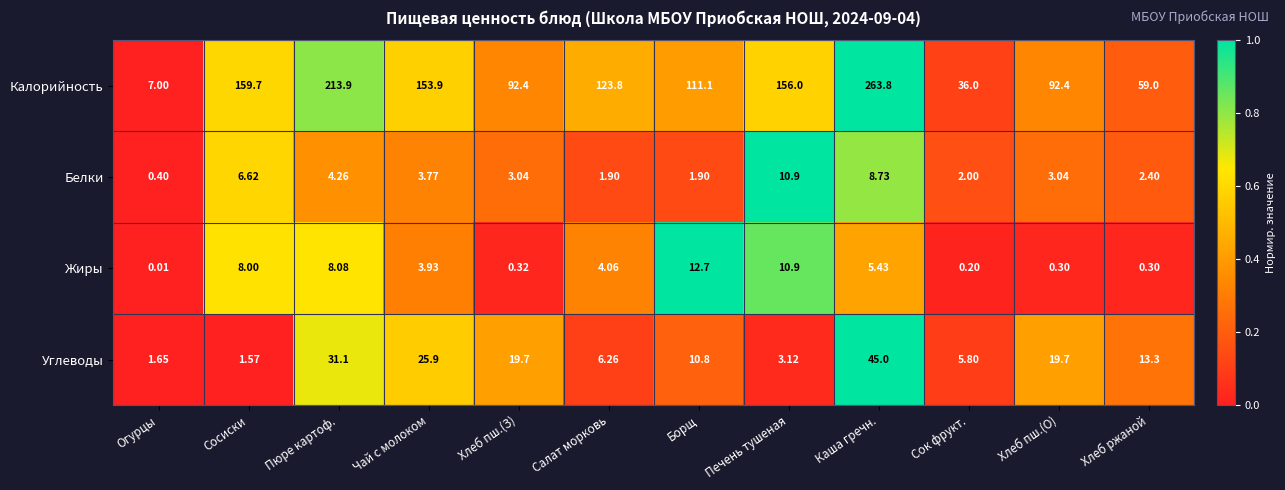

Where is Углеводы nearest to the value 23?

Чай с молоком